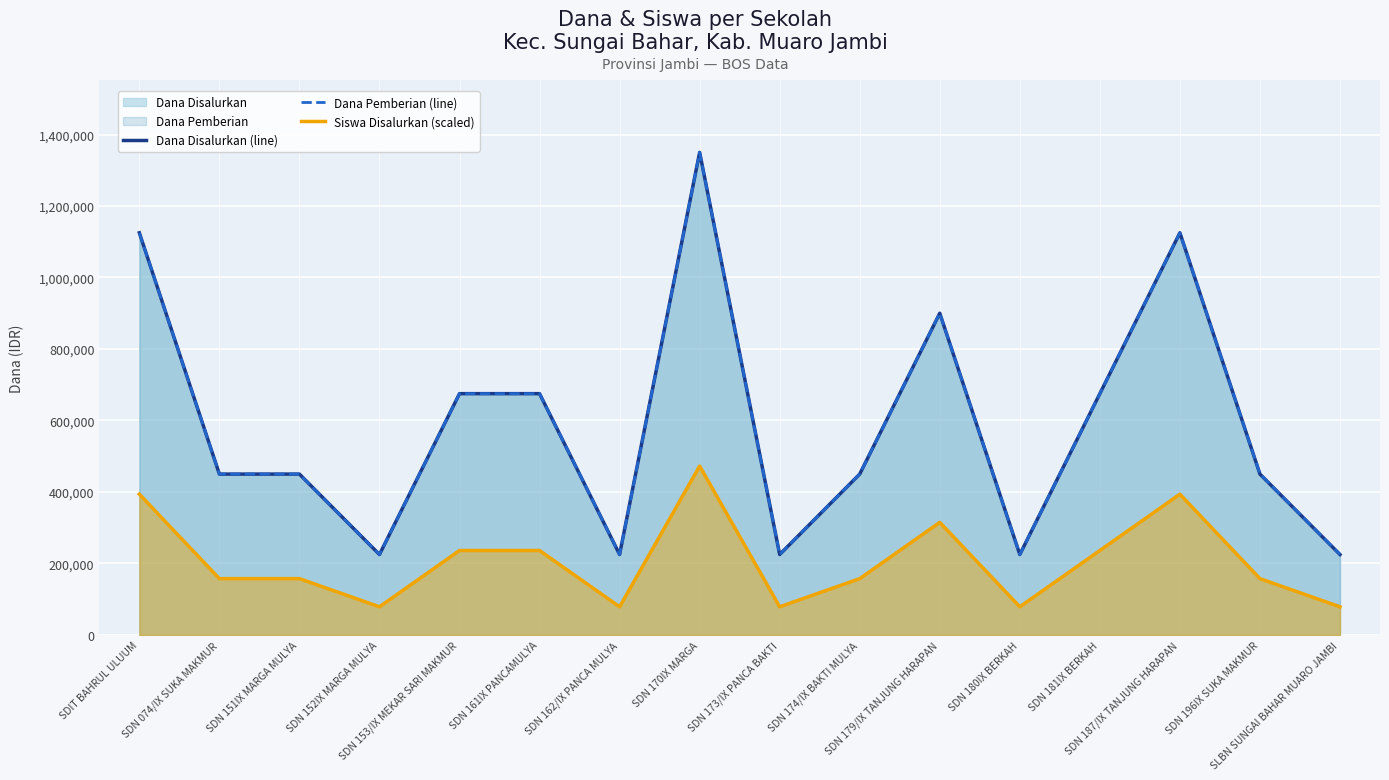

What is the label of the 13th point from the left?

SDN 181IX BERKAH